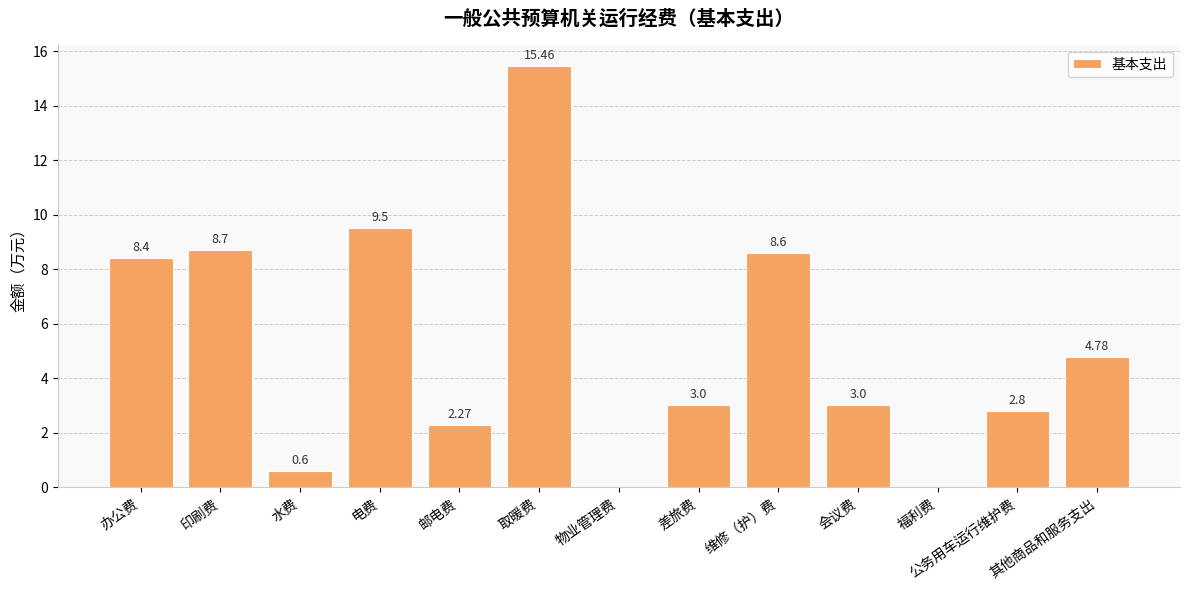

What is the approximate value at 电费?

9.5